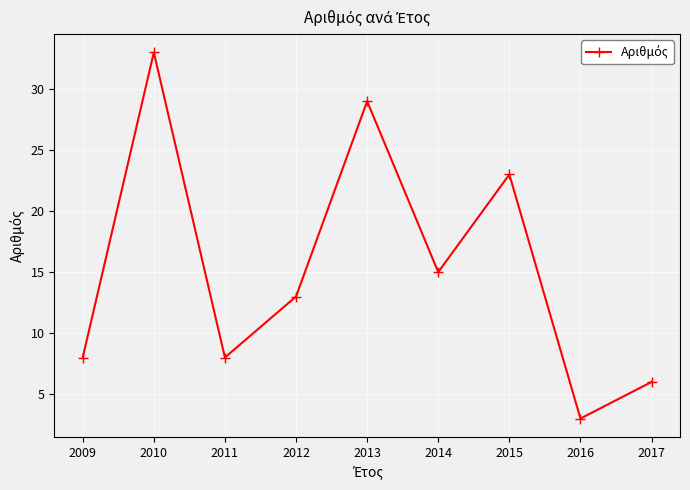

How many lines are shown in the chart?

1